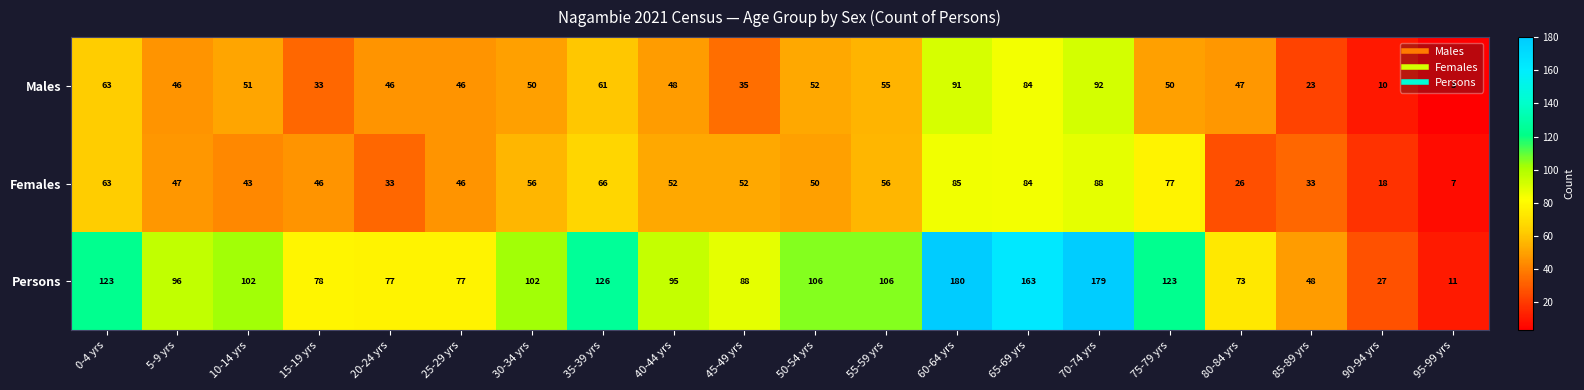

What is the difference between the second highest and second lowest values in the Males series?

81